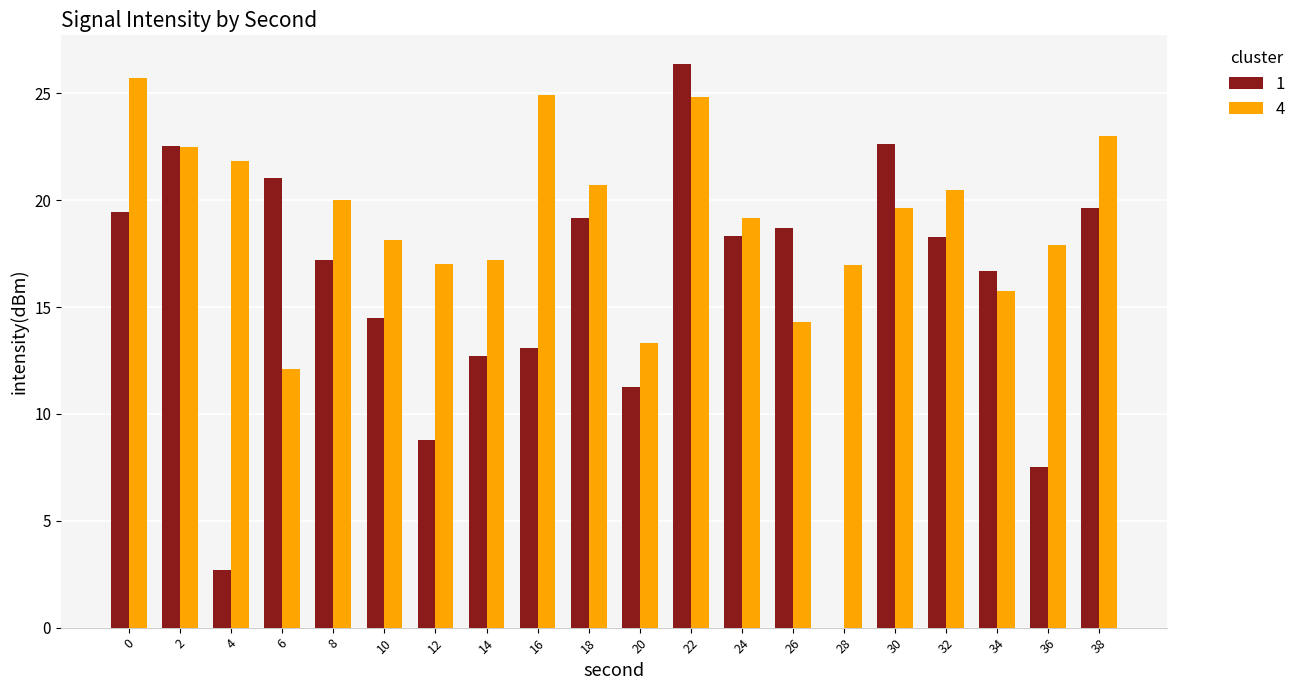

Which series has the widest spread of values?

1